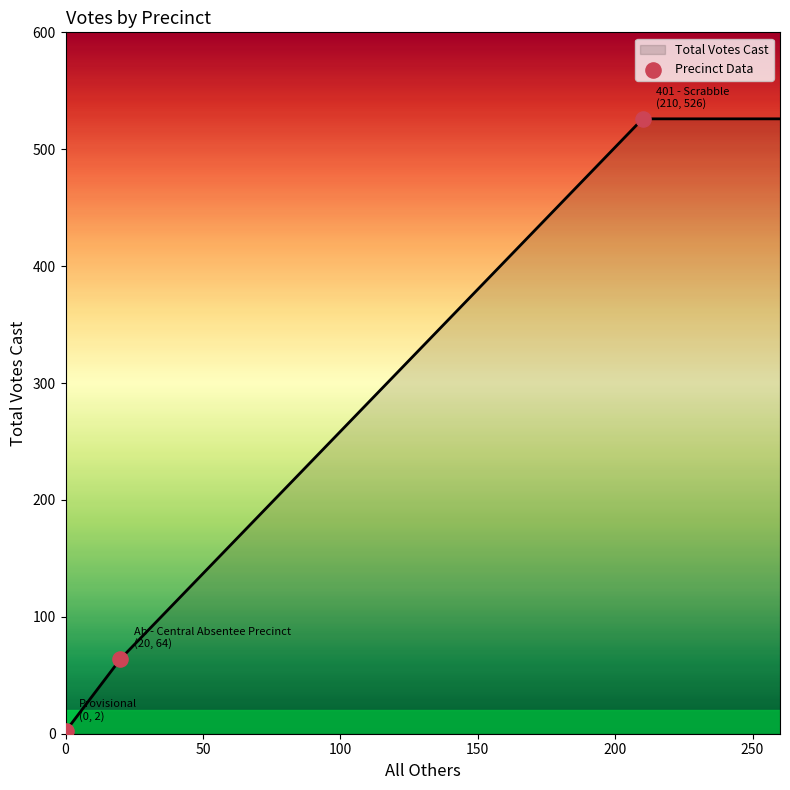

Which has a higher value, 401 - Scrabble or Ab - Central Absentee Precinct?

401 - Scrabble